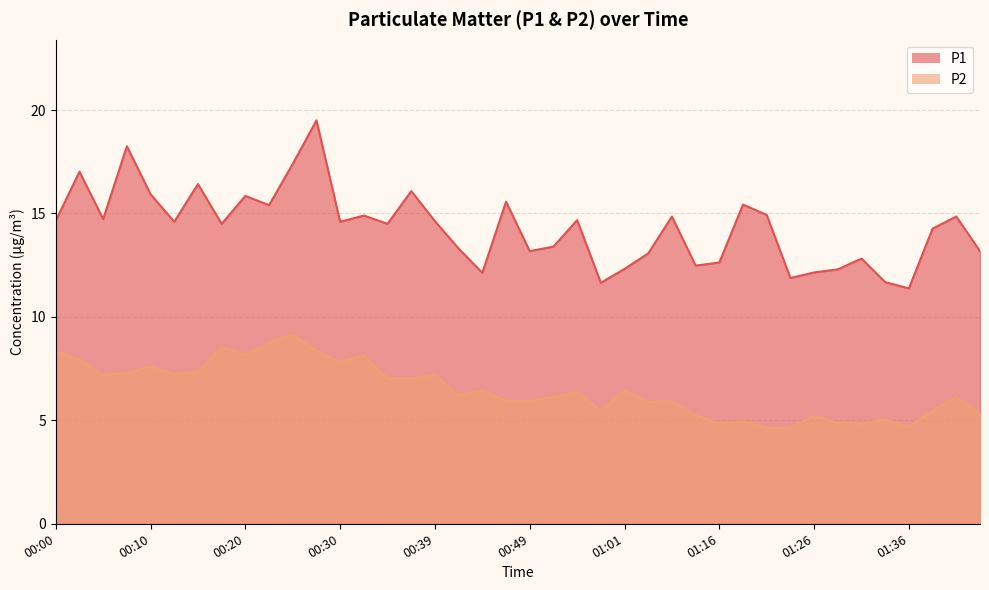

What is the difference between the P1 values at 01:26 and 01:43?

1.0